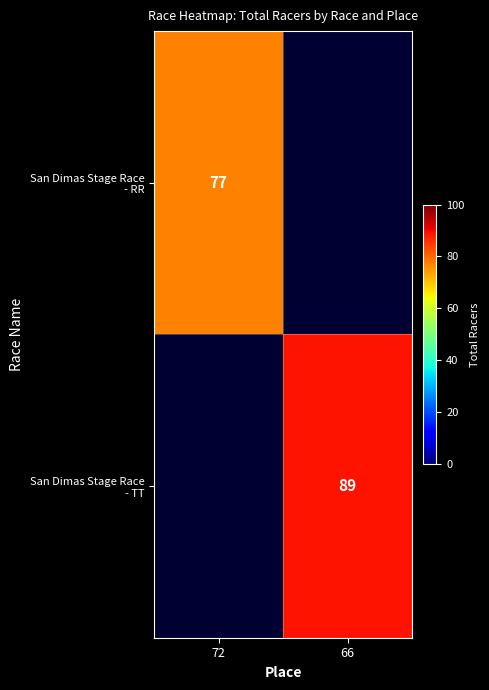

How many distinct data groups are displayed?

2